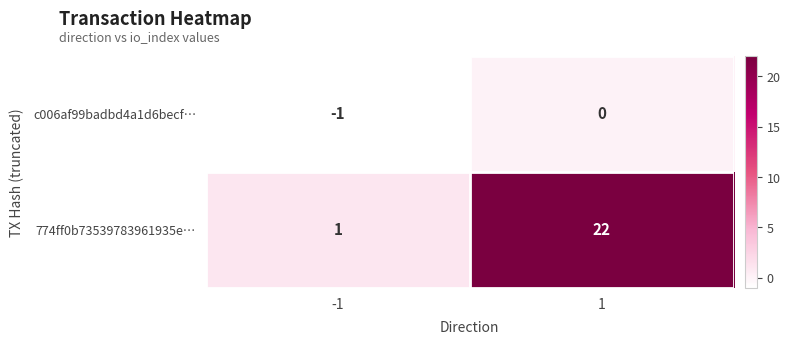

Reading left to right, what are all the values shown in this chart?

c006af99badbd4a1d6becf…: -1	0
774ff0b73539783961935e…: 1	22